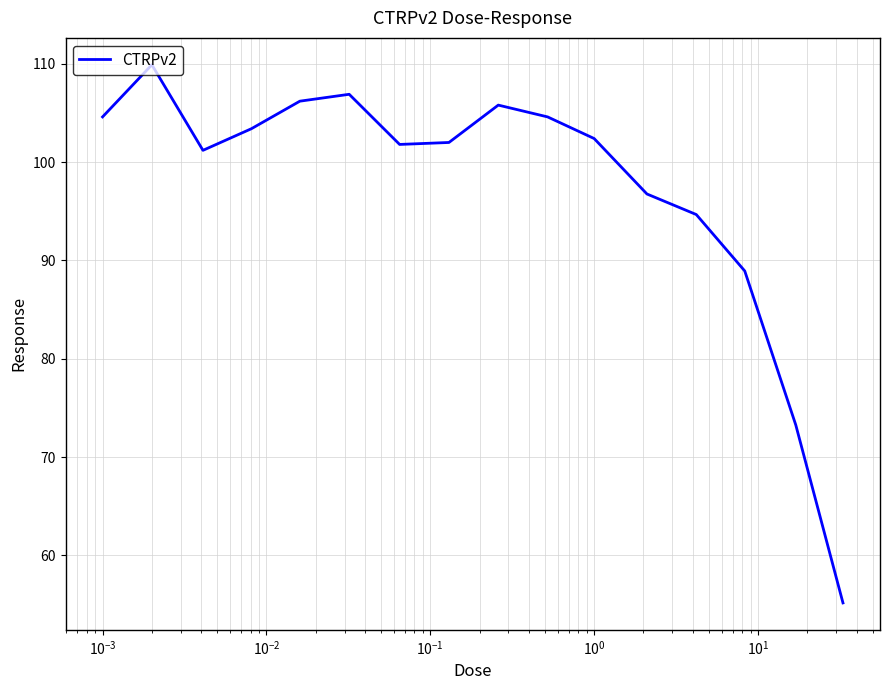

What is the minimum value shown in the chart?

55.2